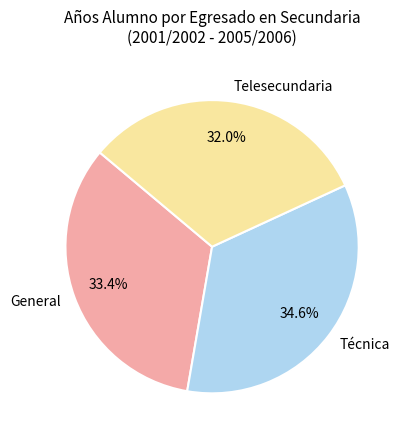

Rank the categories by value from highest to lowest.

Técnica, General, Telesecundaria